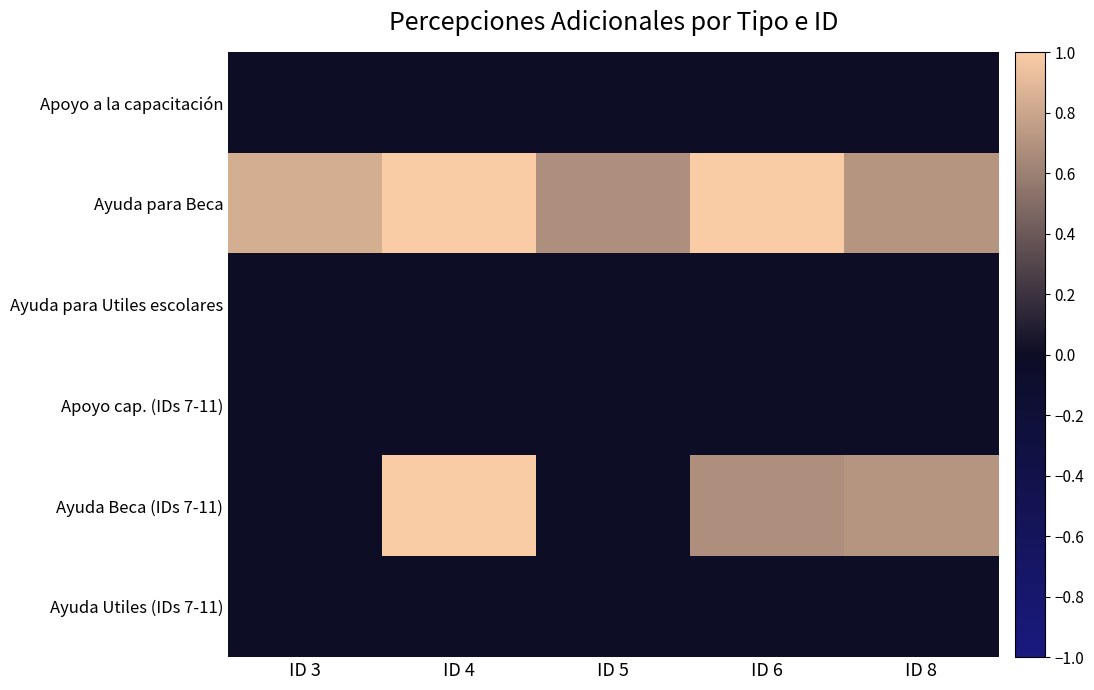

At ID 8, list the series in order from largest to smallest.

Ayuda para Beca, Ayuda Beca (IDs 7-11), Apoyo a la capacitación, Ayuda para Utiles escolares, Apoyo cap. (IDs 7-11), Ayuda Utiles (IDs 7-11)